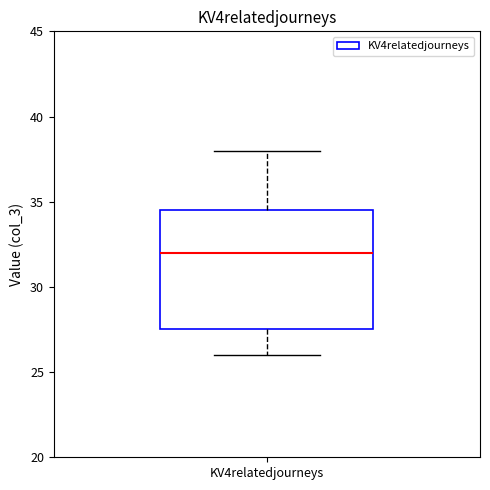

Read this box plot against the y-axis: the position of the median line, the range covered by the box, and the ends of both whiskers. The values are not printed on the chart, so give them approximately, as read against the axis.

median 32.0, box 27.5 to 34.5, whiskers 26.0 to 38.0